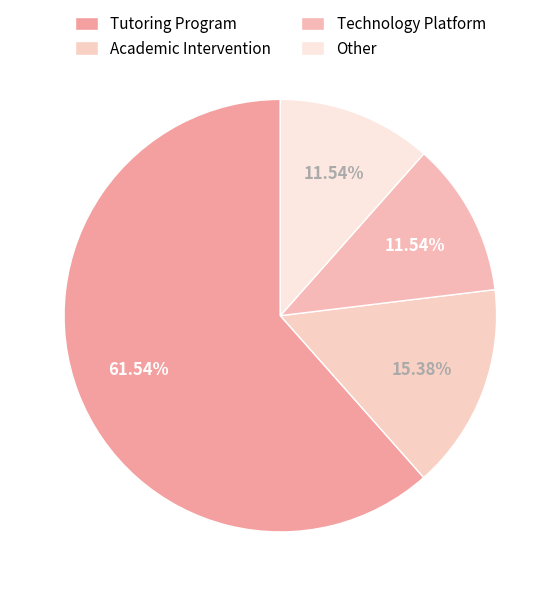

What is the majority slice?

Tutoring Program